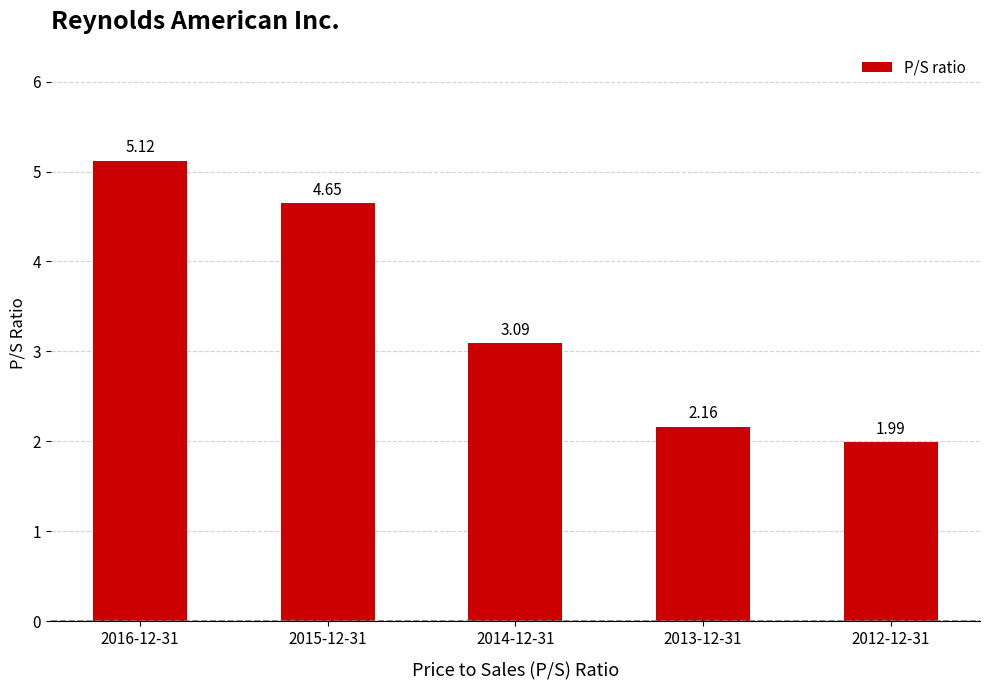

At which label is the value closest to 3?

2014-12-31